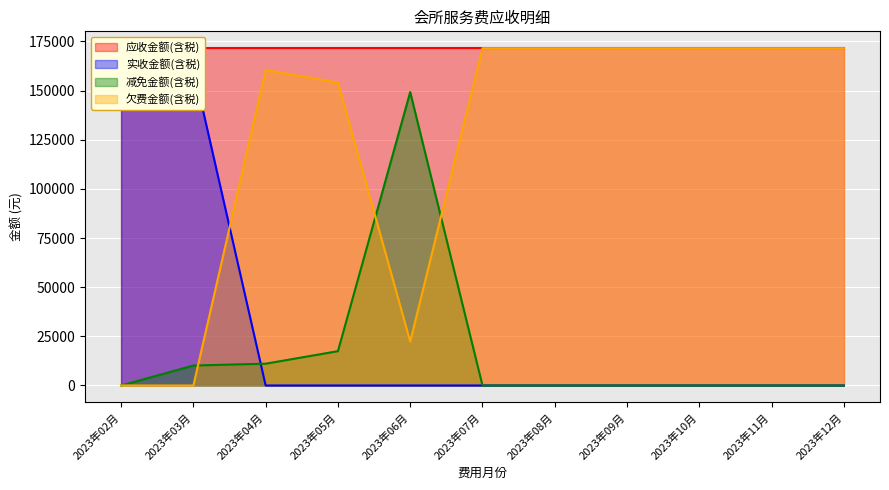

What is the maximum value for 减免金额(含税)?

149221.0